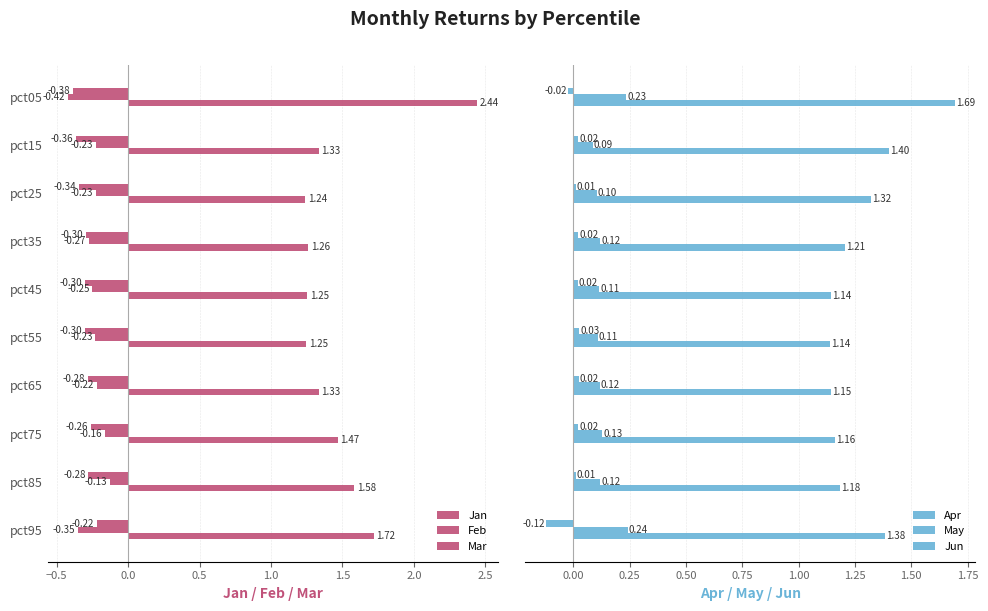

How many categories are shown in the chart?

10